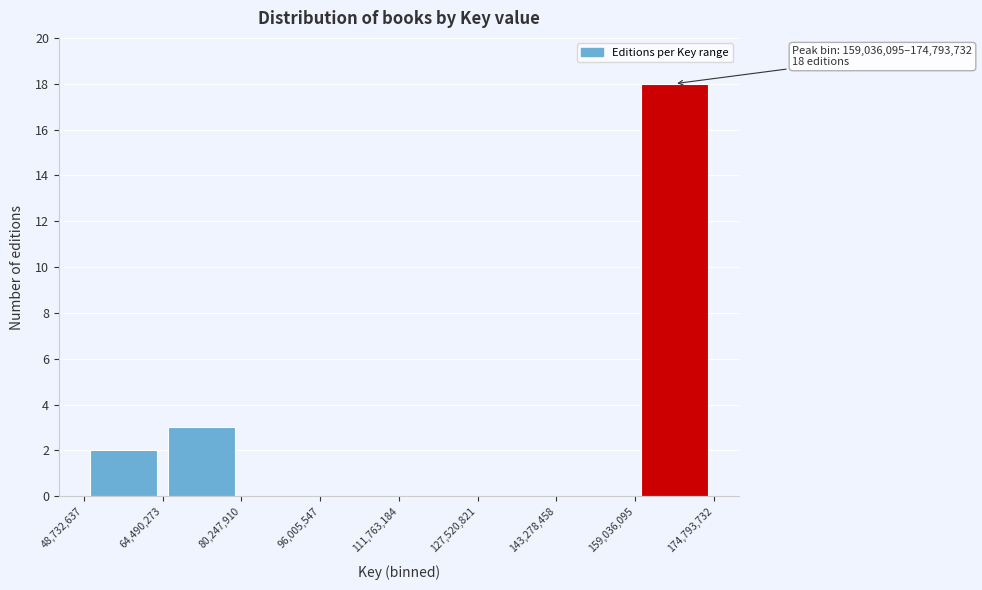

Which range on the x-axis has the tallest bar?

159,036,095 to 174,793,732